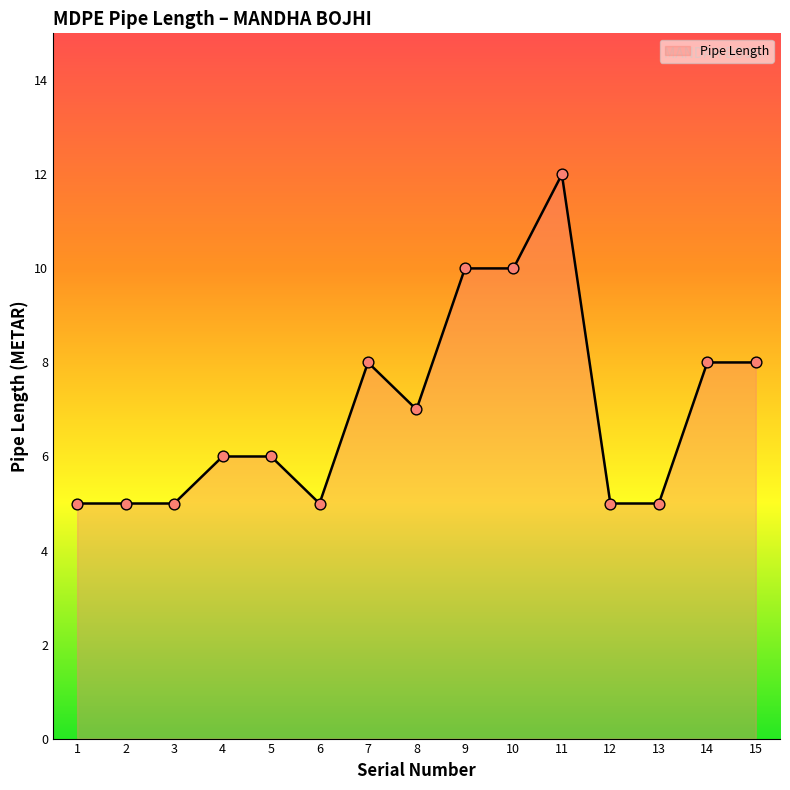

Is it true that the value at 1 is 5?

True